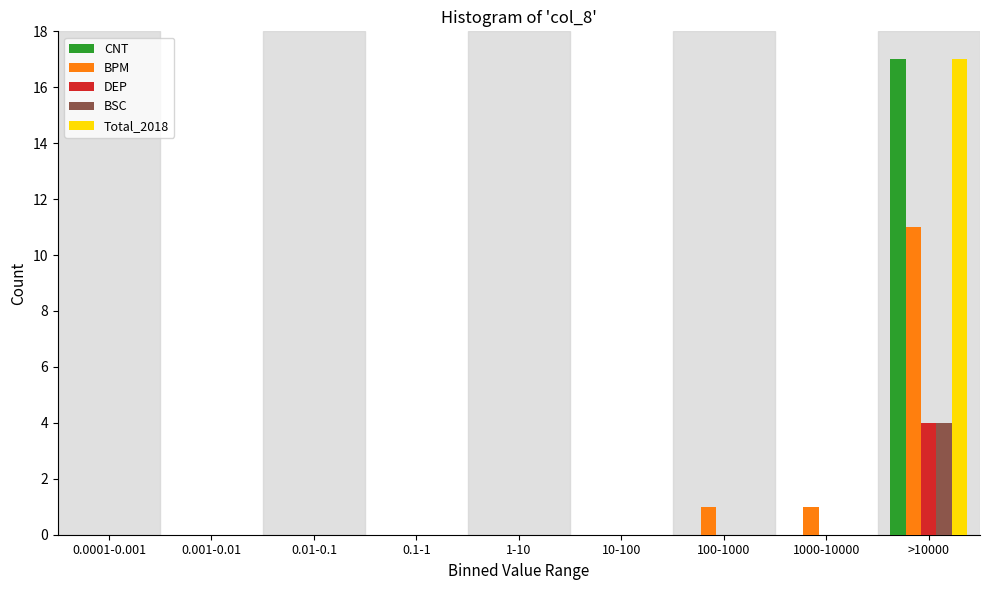

What is the sum of the CNT values at >10000 and 10-100?

17